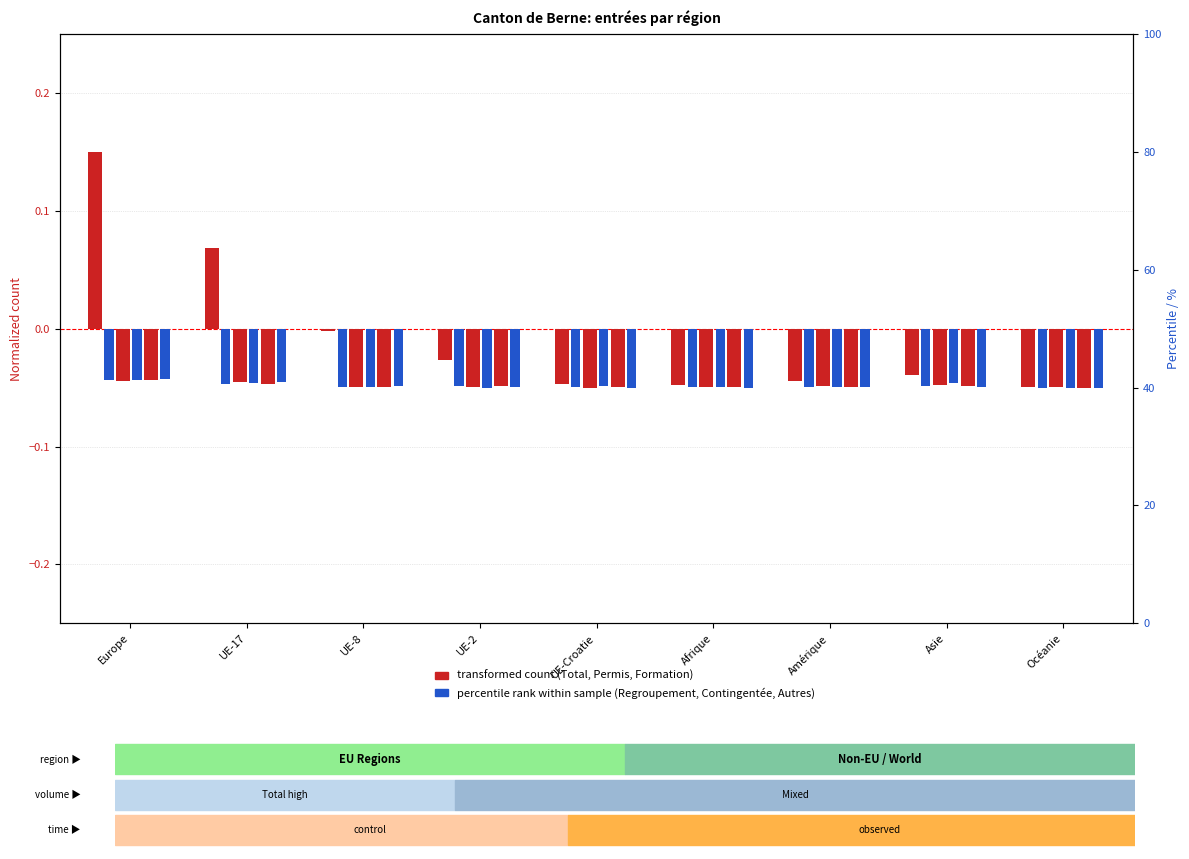

Which series changed the most between Europe and UE-Croatie?

Total